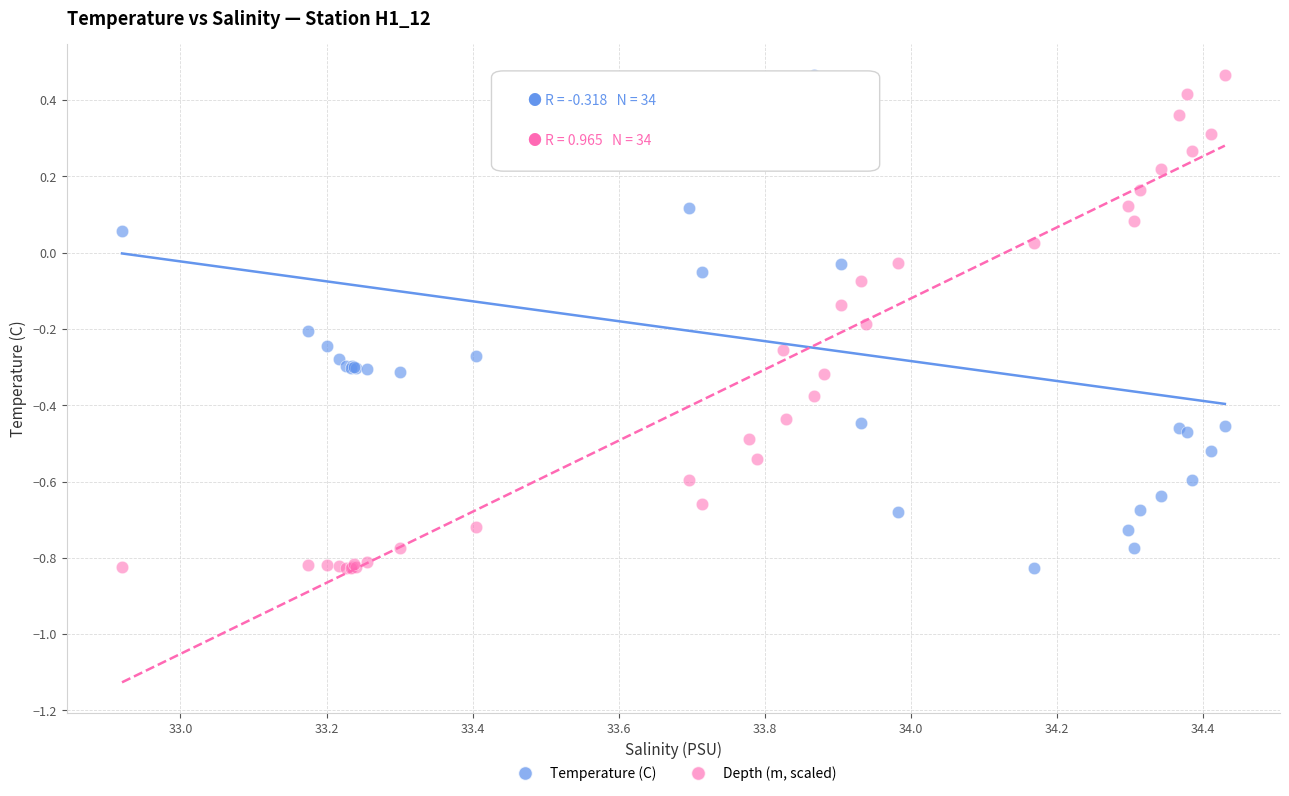

What are all the series names shown in the legend?

Temperature (C), Depth (m, scaled)